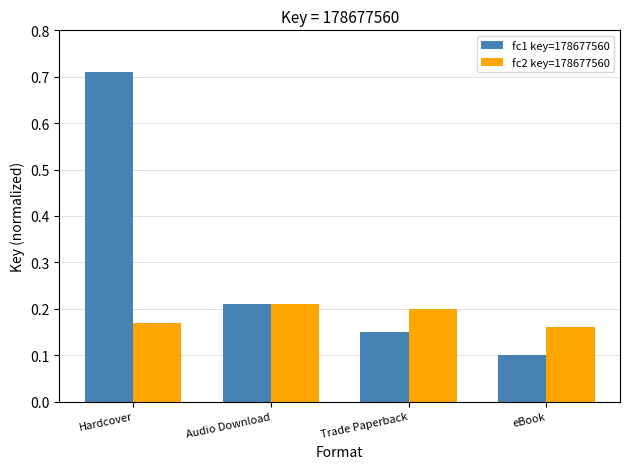

The fc1 key=178677560 series shows 0.2 at Audio Download. True or false?

True